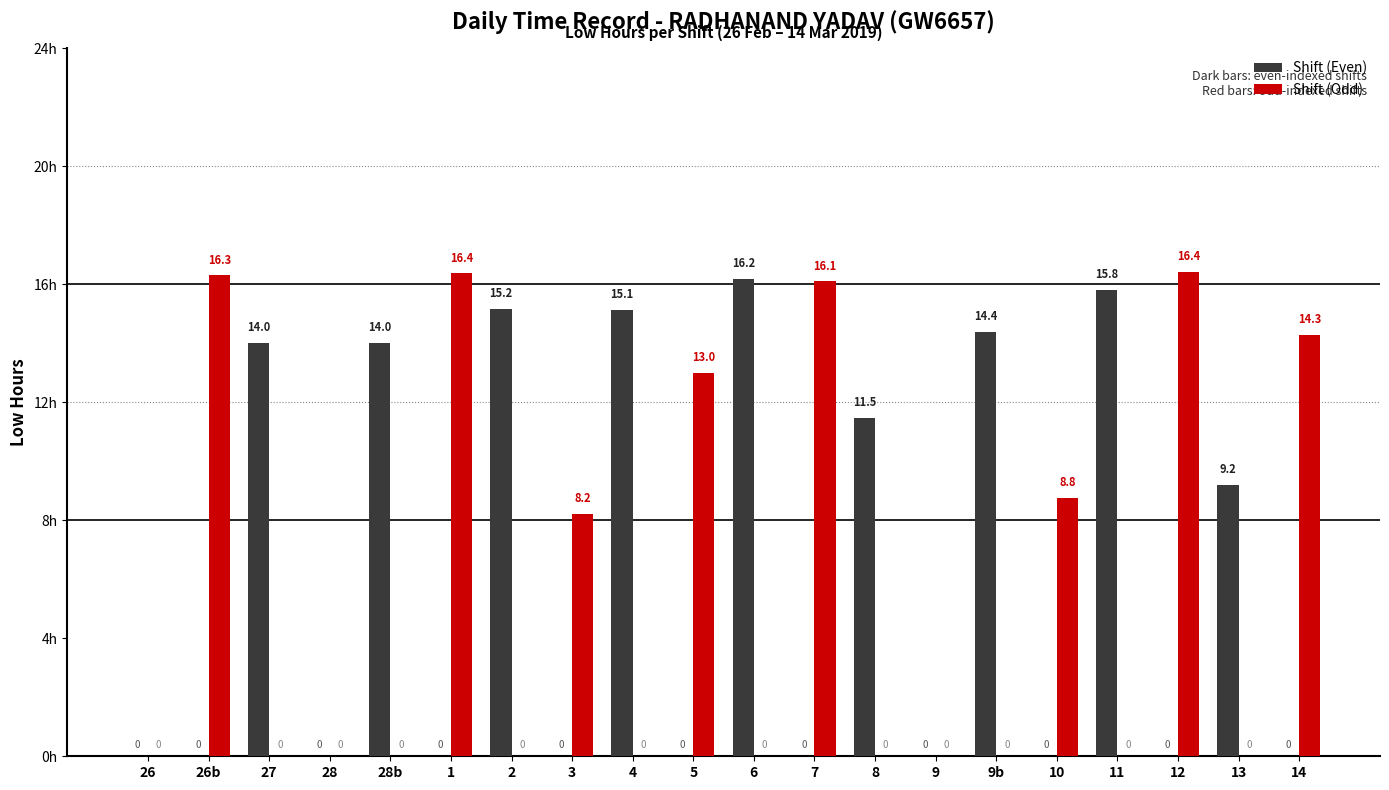

Which series has the largest range (max minus min)?

Shift (Odd)